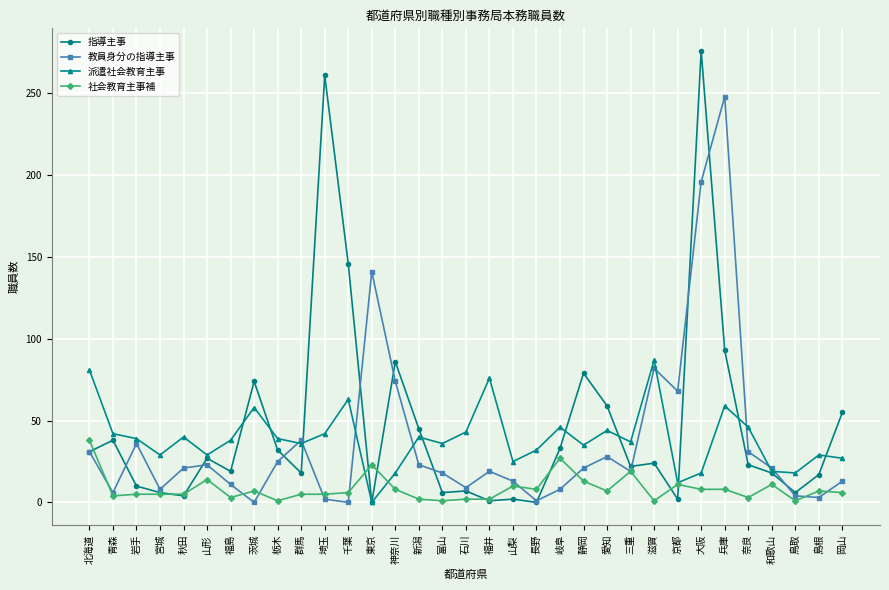

Rank the series by their maximum value, from highest to lowest.

指導主事, 教員身分の指導主事, 派遣社会教育主事, 社会教育主事補